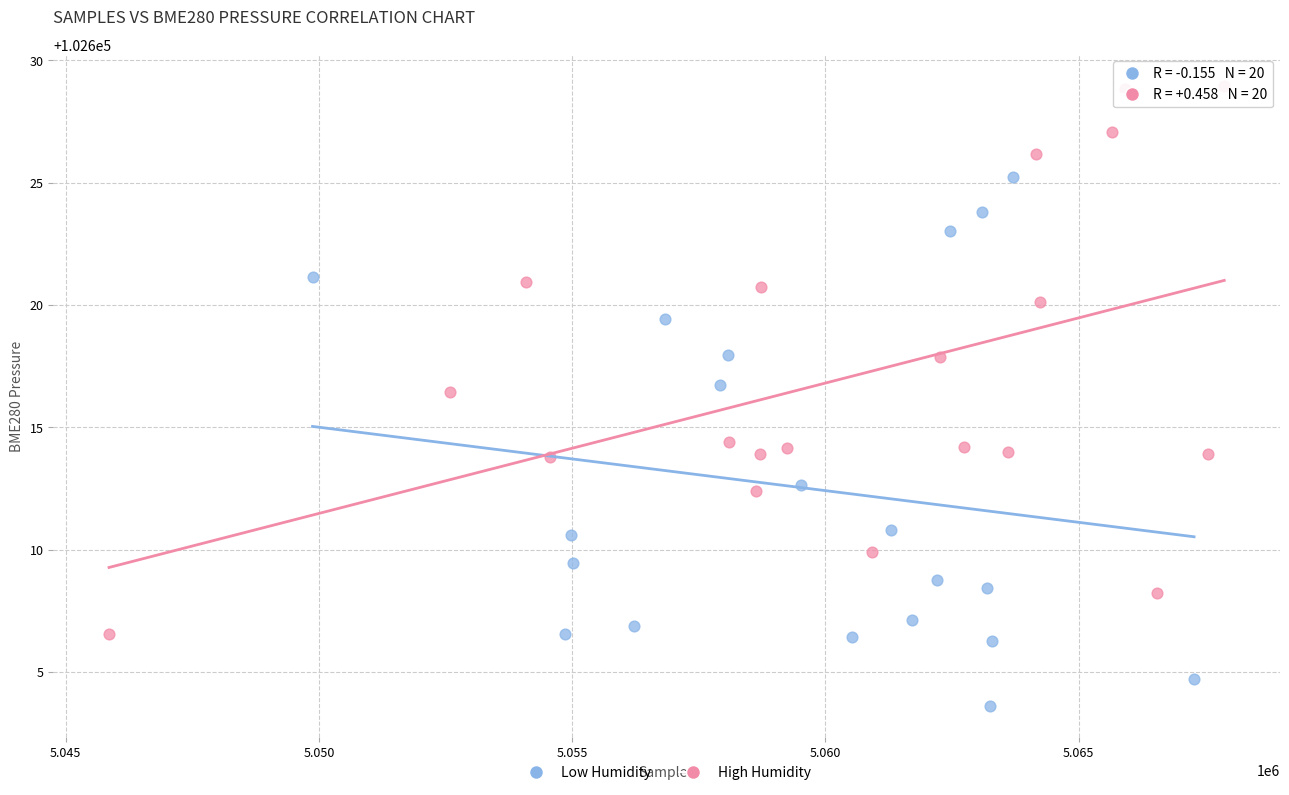

Which series contains the lowest Y value?

Low Humidity